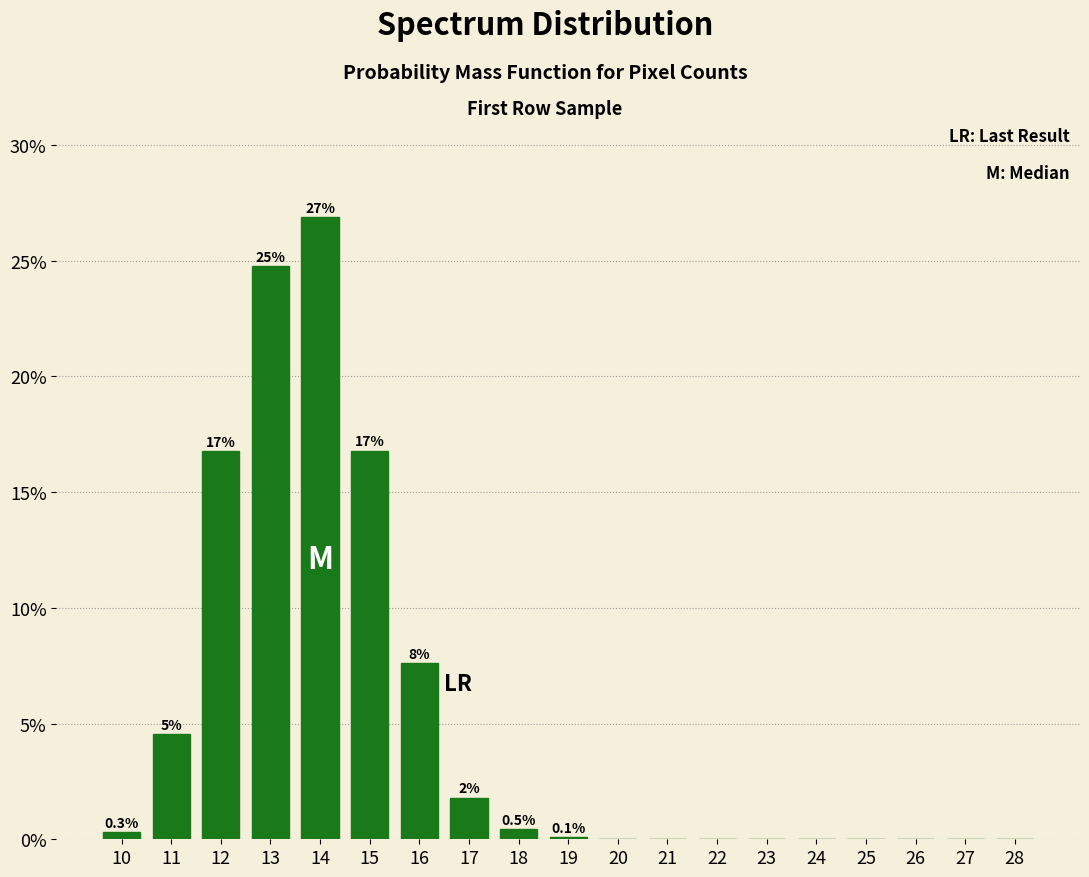

Are the bars horizontal?

No